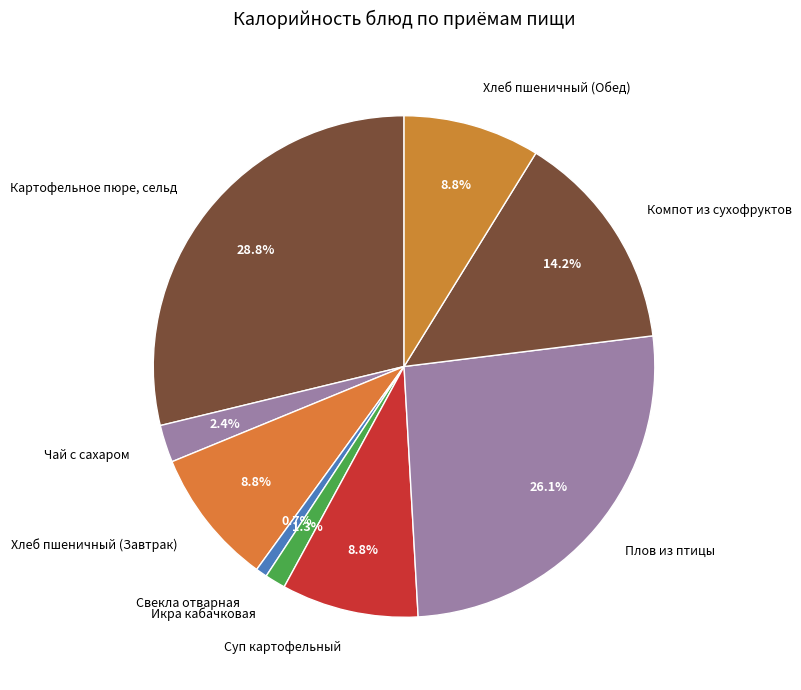

Between Свекла отварная and Чай с сахаром, which is larger?

Чай с сахаром